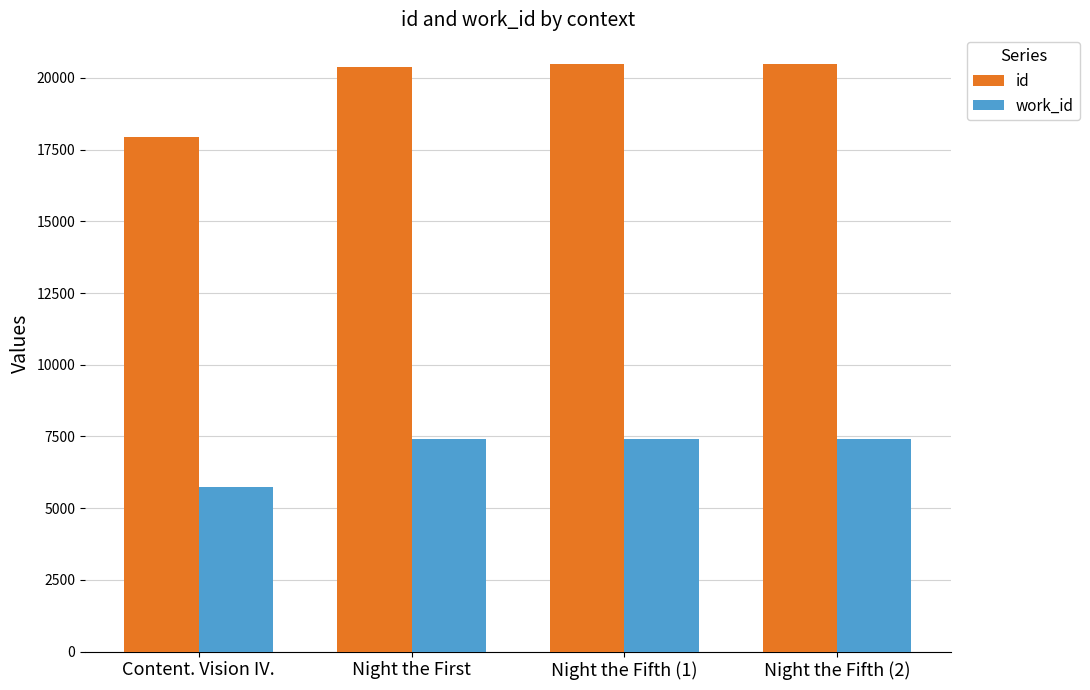

The work_id series shows 7399 at Night the First. True or false?

True